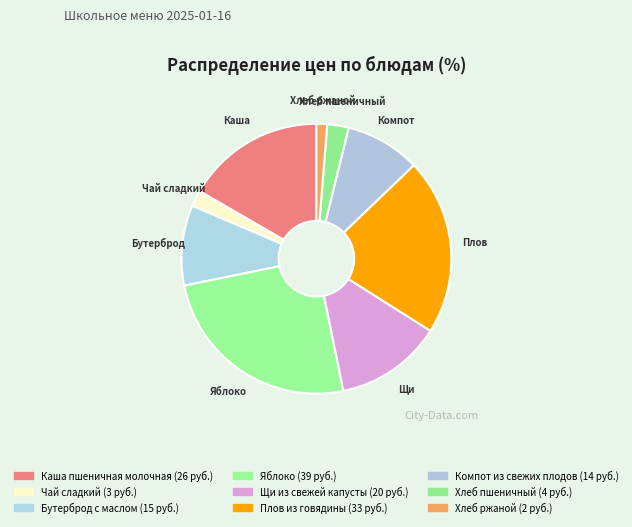

Rank the categories by value from highest to lowest.

Яблоко, Плов из говядины, Каша пшеничная молочная, Щи из свежей капусты, Бутерброд с маслом, Компот из свежих плодов, Хлеб пшеничный, Чай сладкий, Хлеб ржаной